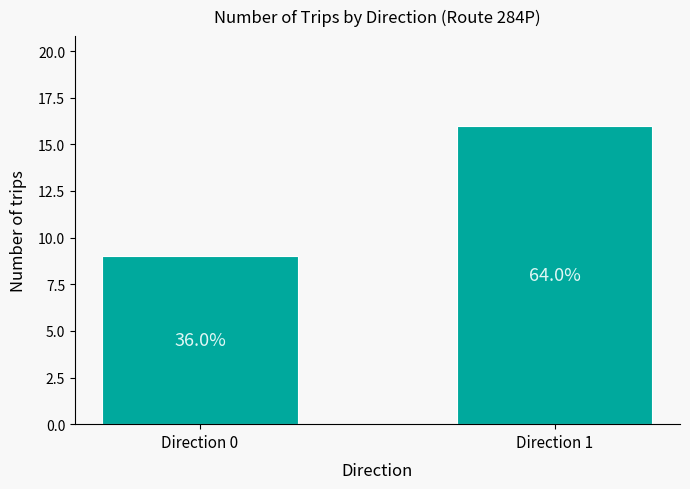

Reading left to right, extract all data points from this chart.

9	16